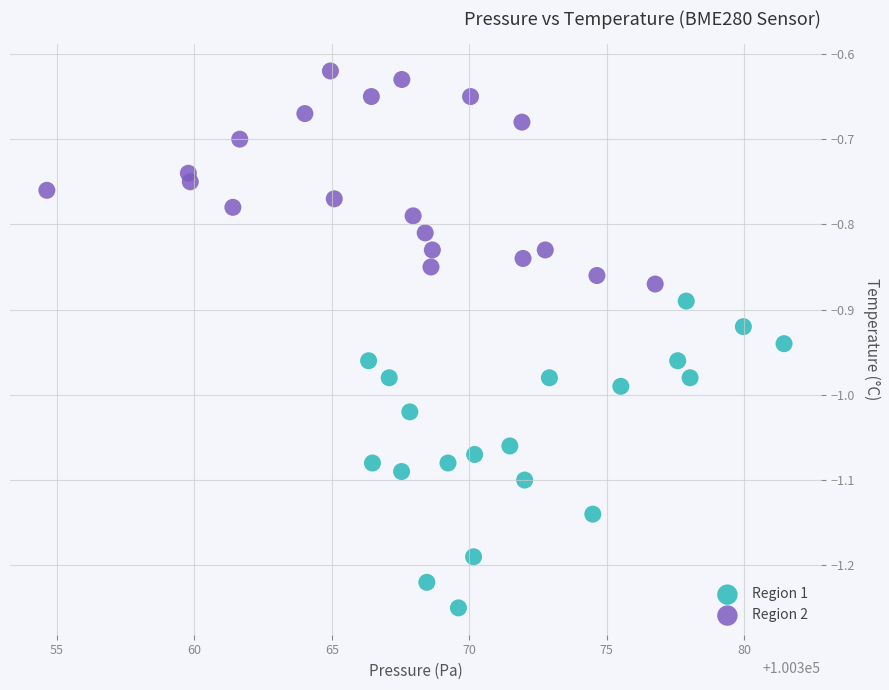

Which series reaches the maximum Y coordinate?

Region 2